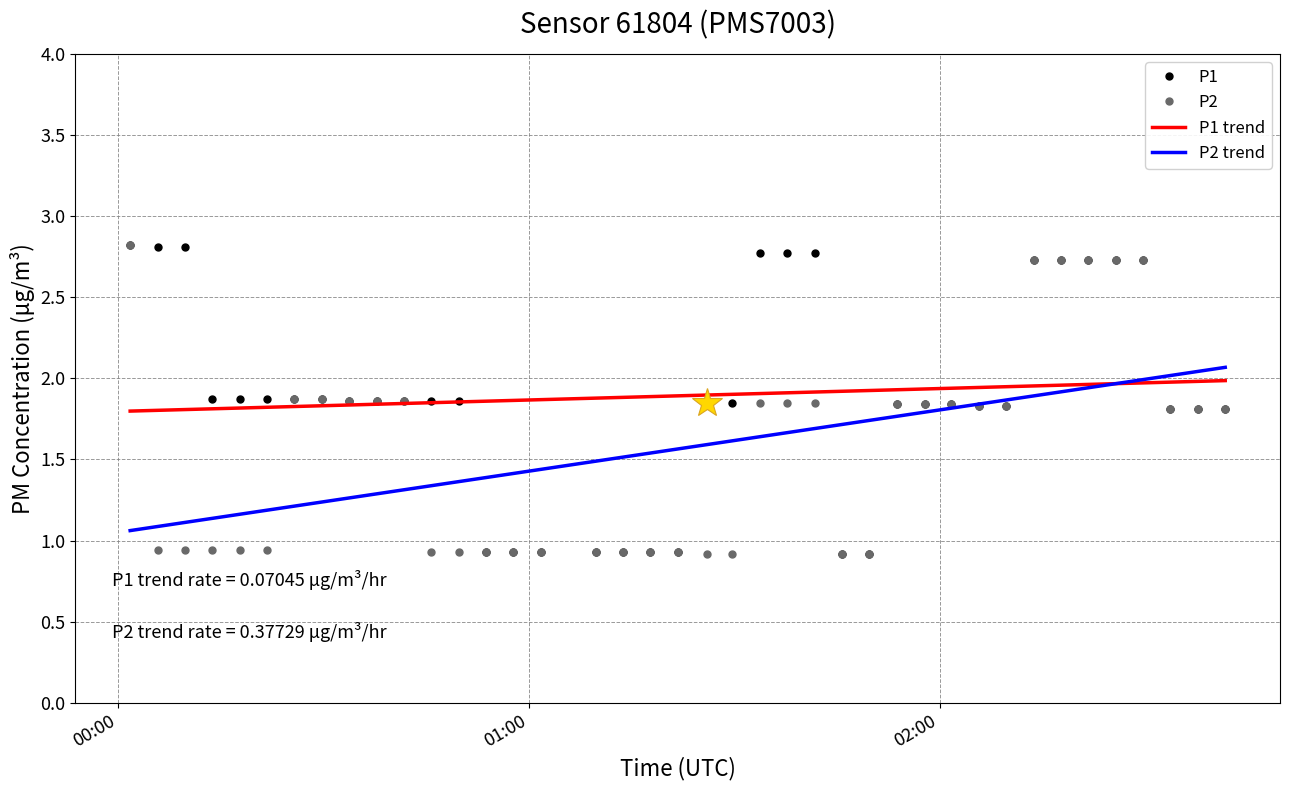

What is the highest value of the P1 series?

2.8